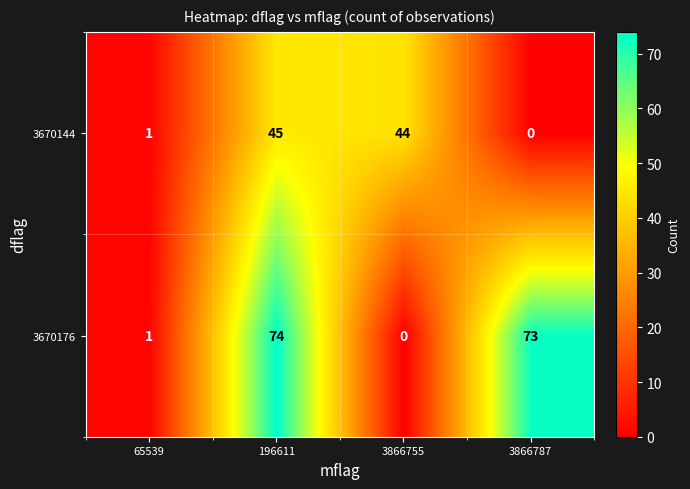

The value of 3670144 at 3866755 is 44. True or false?

True